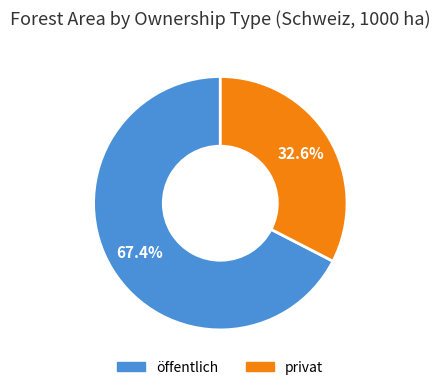

To the nearest percent, what portion does privat represent?

33%